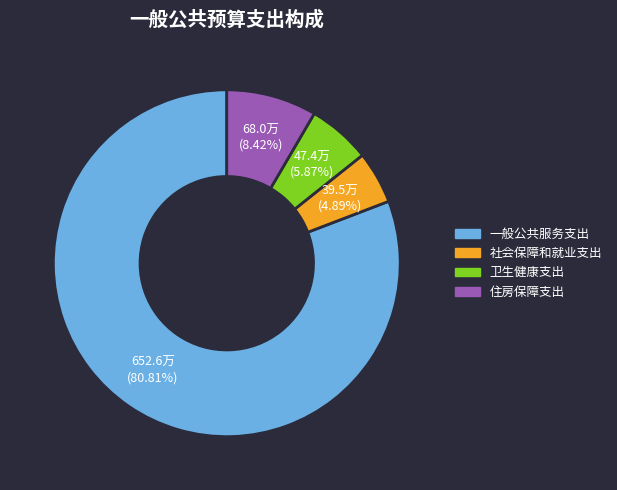

To the nearest percent, what portion does 住房保障支出 represent?

8%